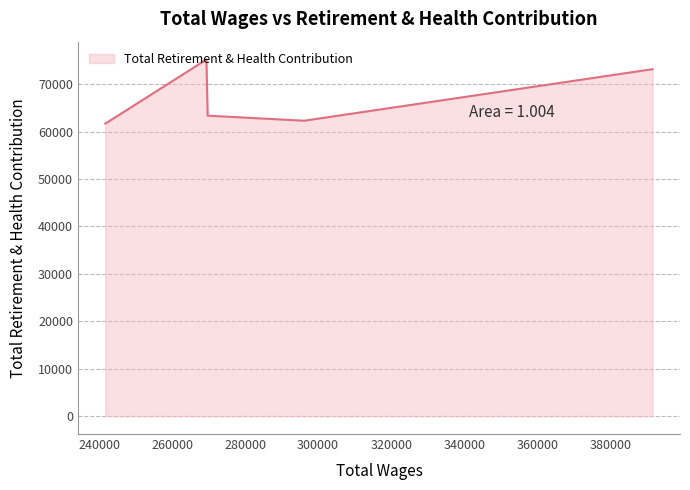

Count the number of categories in the chart.

5